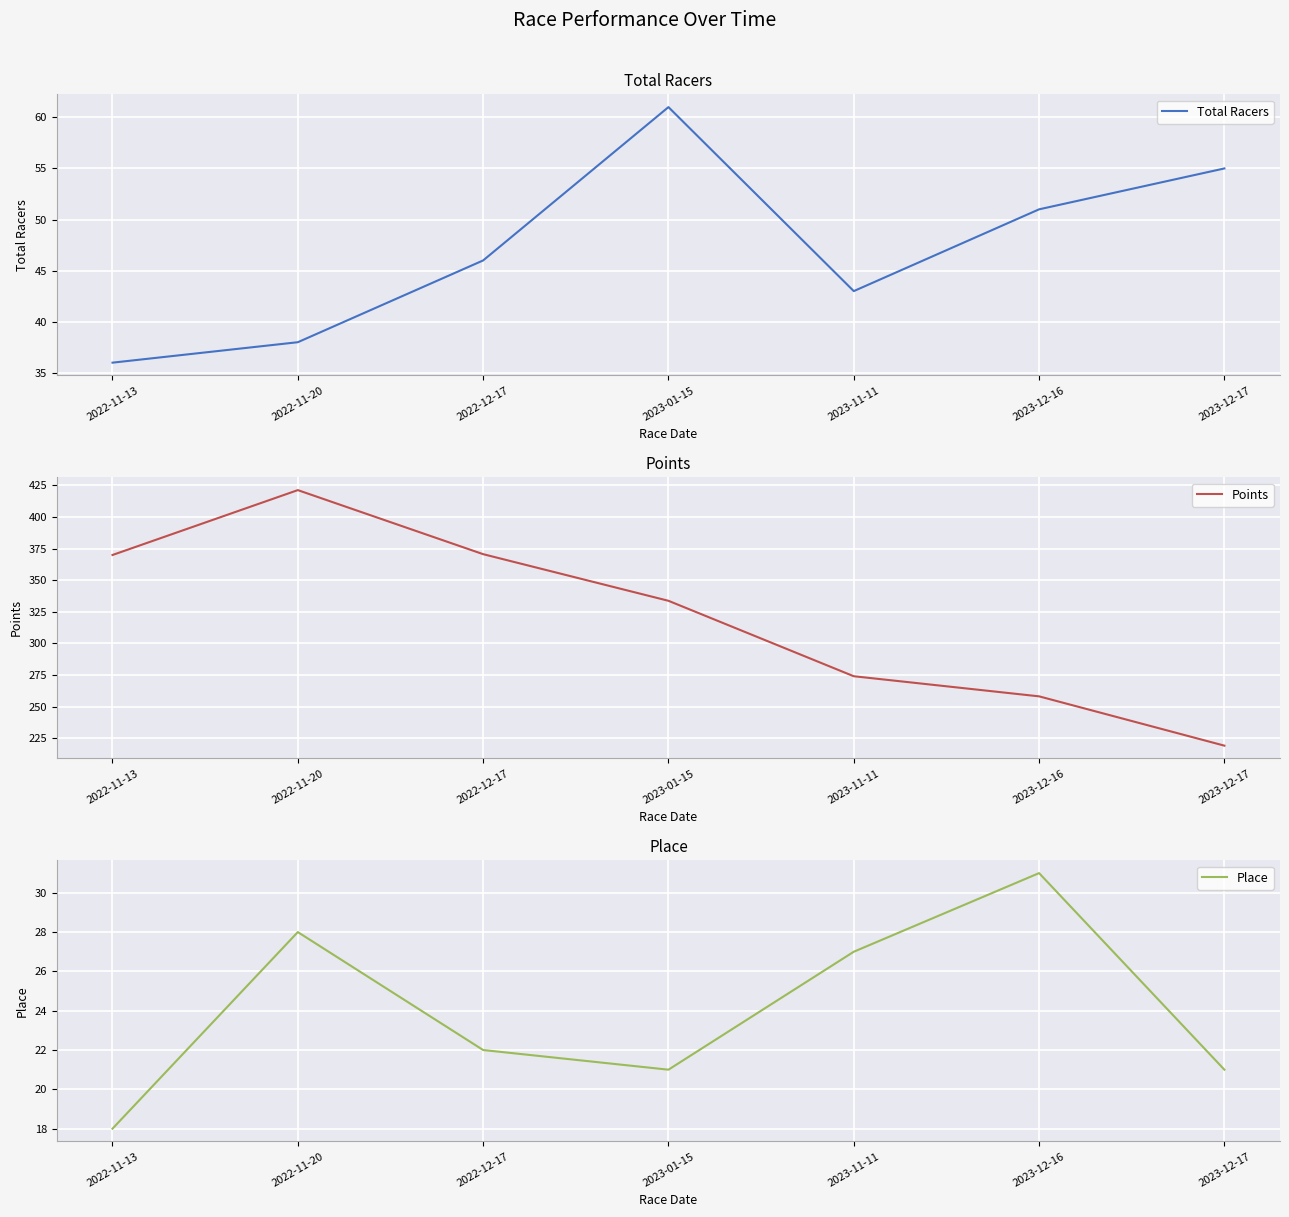

Which series has the widest spread of values?

Points